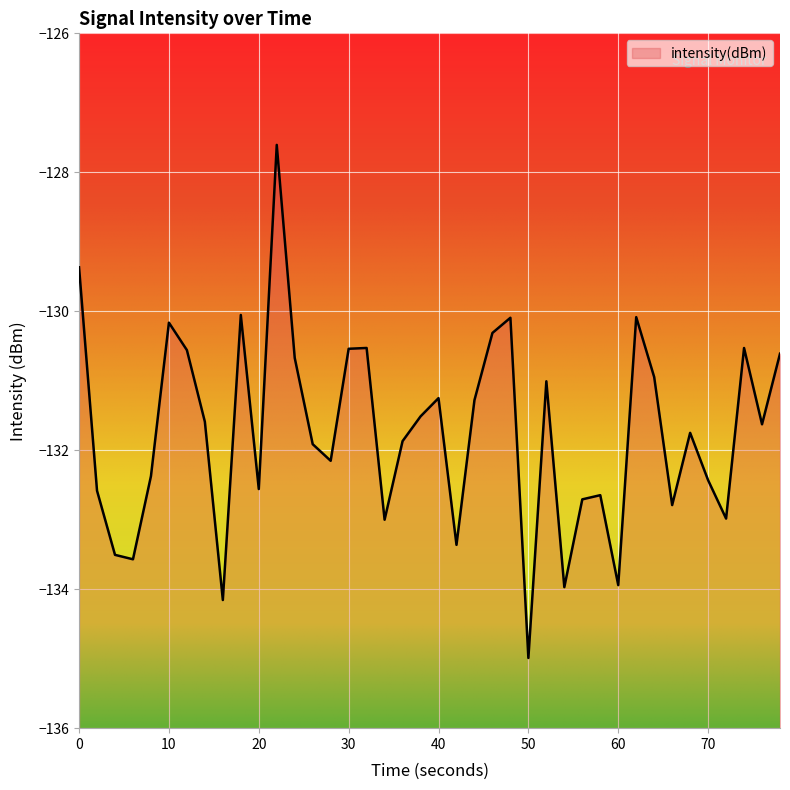

The chart shows a value of -64.1 at 40. True or false?

False